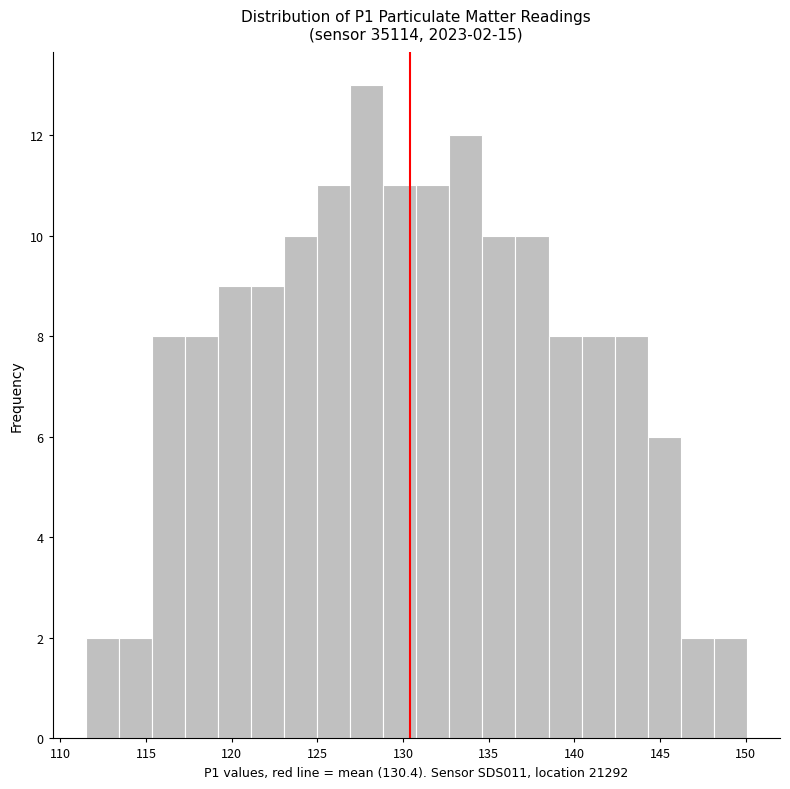

Read against the x-axis, roughly where is the centre of the tallest bar?

128.0